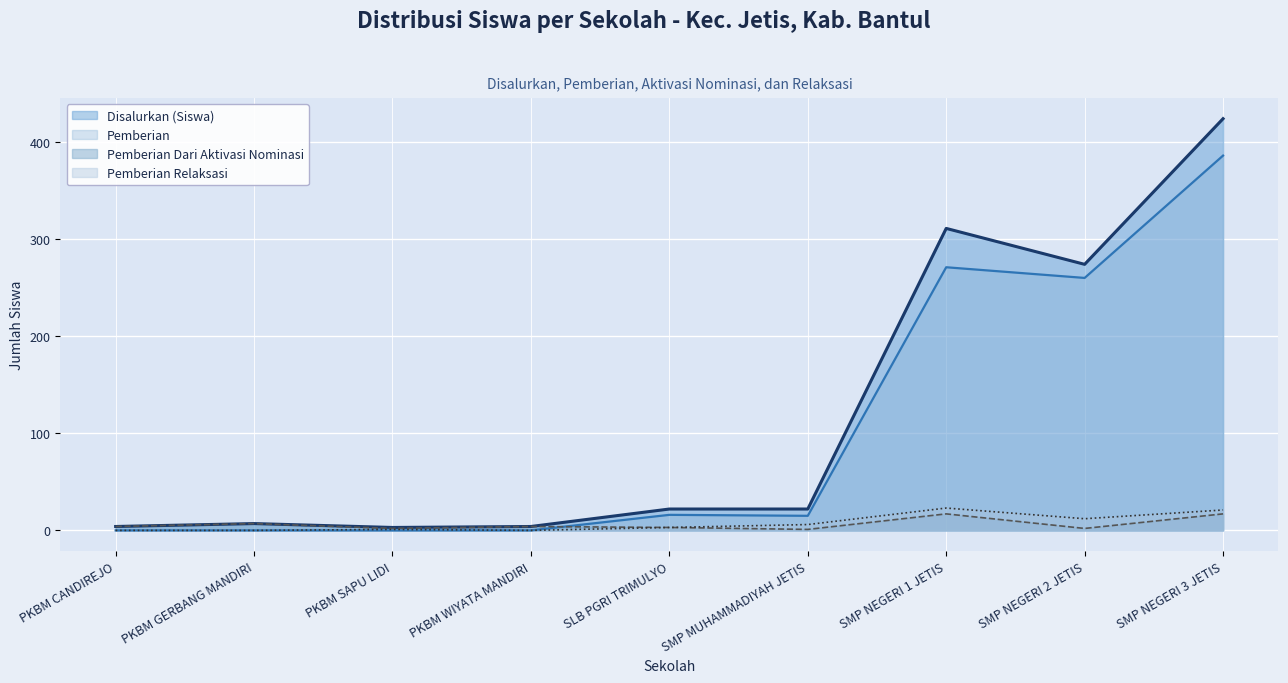

What position from the left is PKBM WIYATA MANDIRI?

4